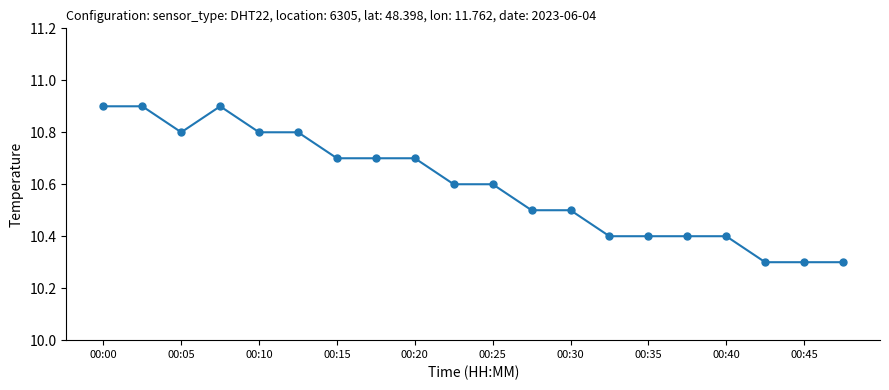

How many values are between 10 and 11?

20